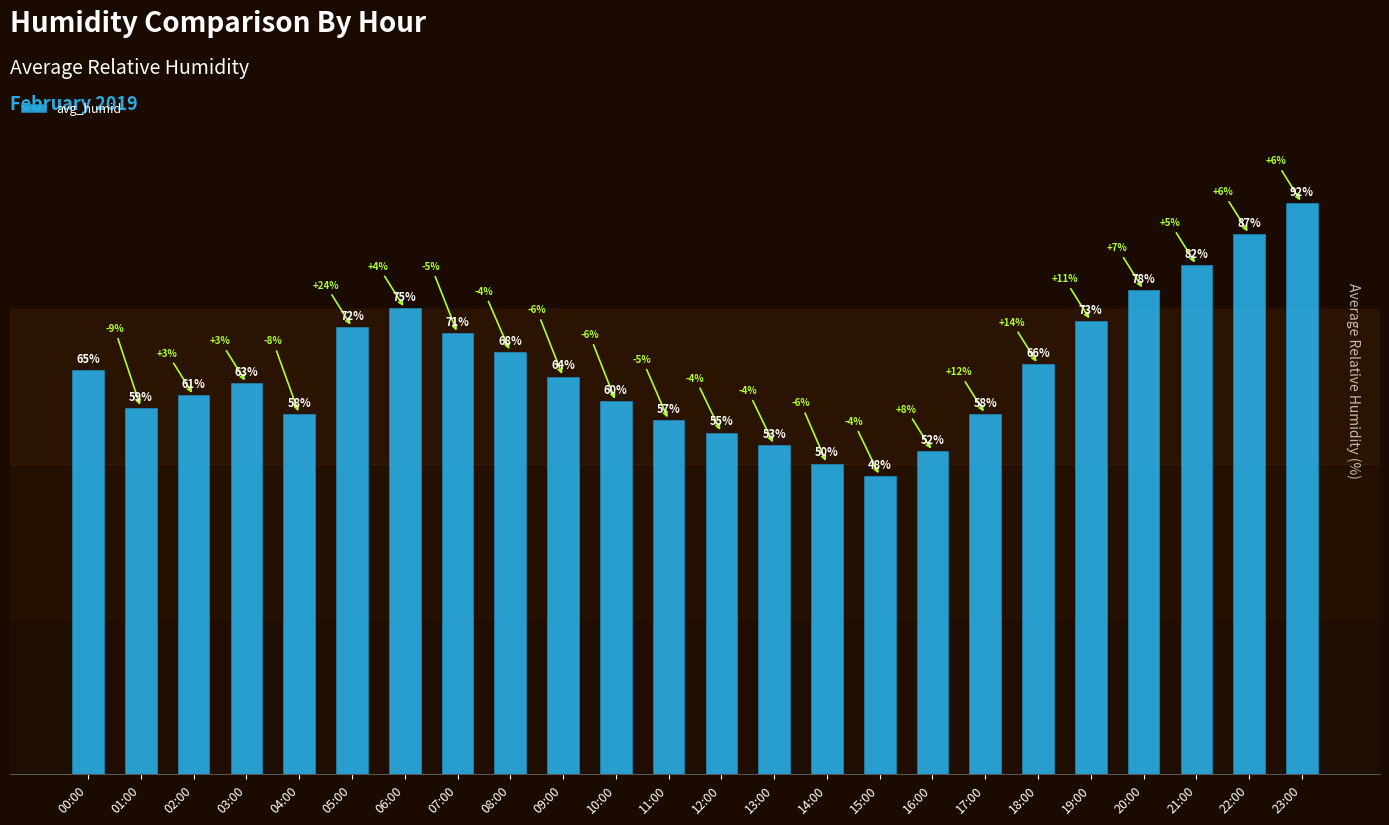

Which label corresponds to the largest value in the chart?

23:00